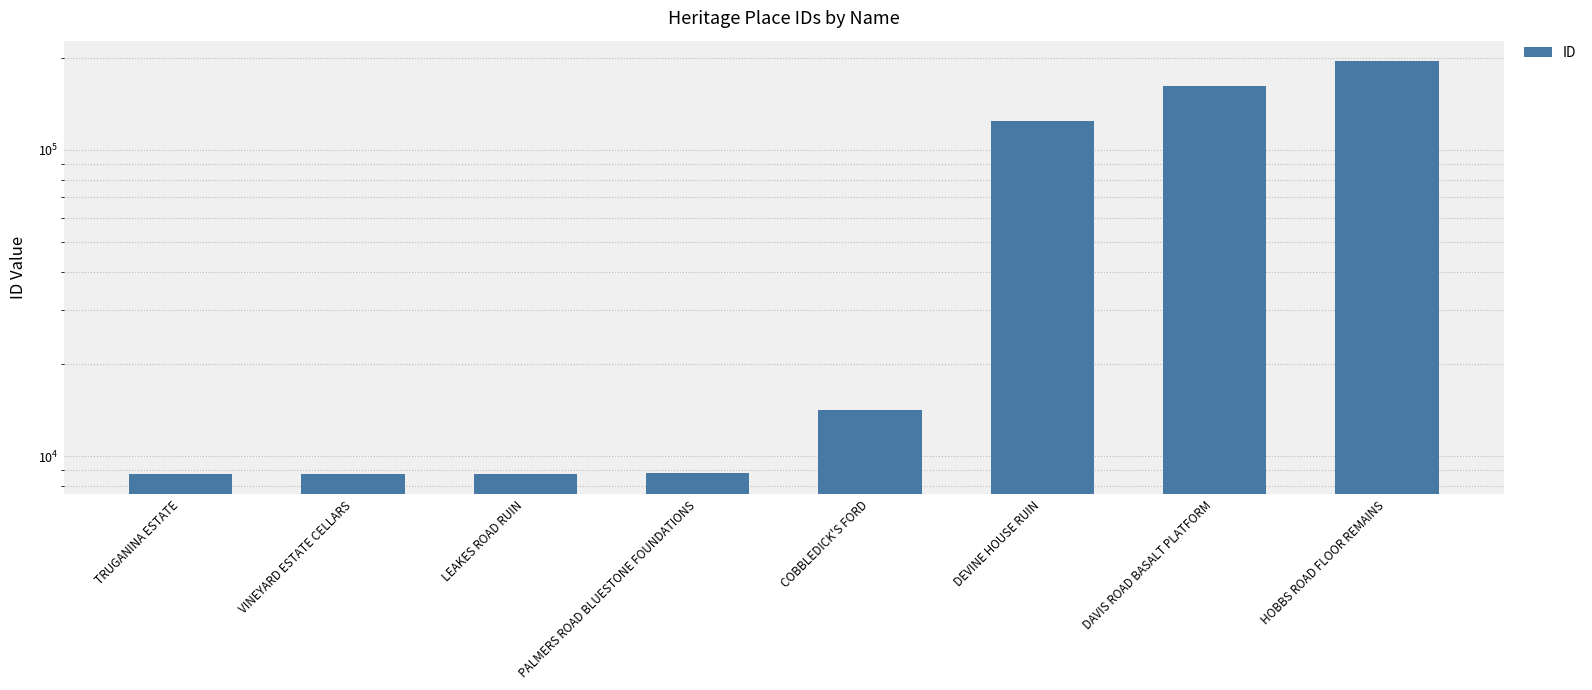

Are the bars horizontal?

No